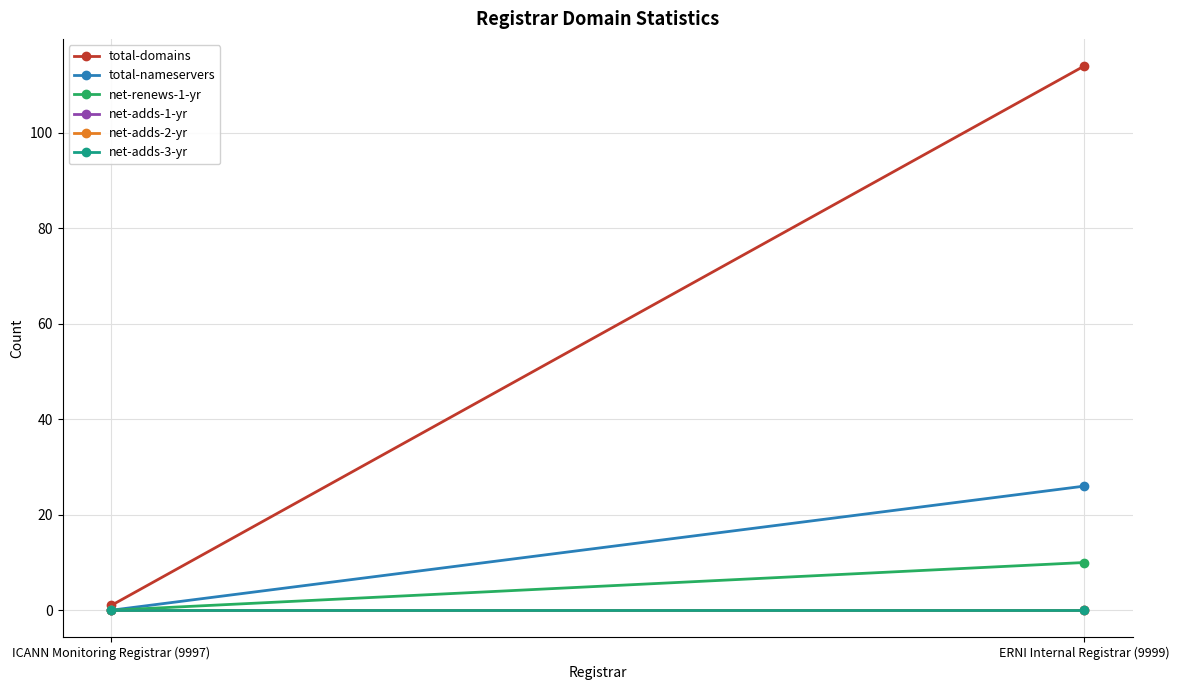

How many values in the total-domains series are below 114?

1